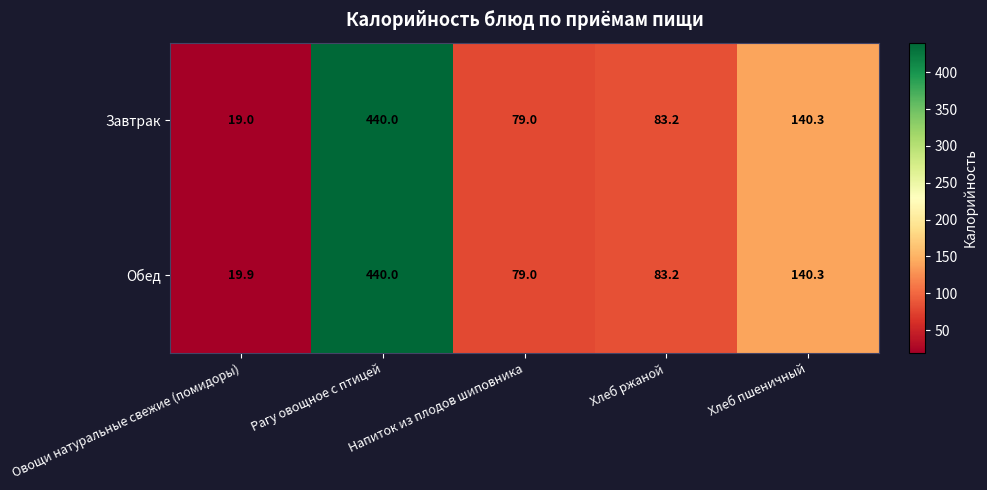

Read the Завтрак value at Хлеб пшеничный.

140.3